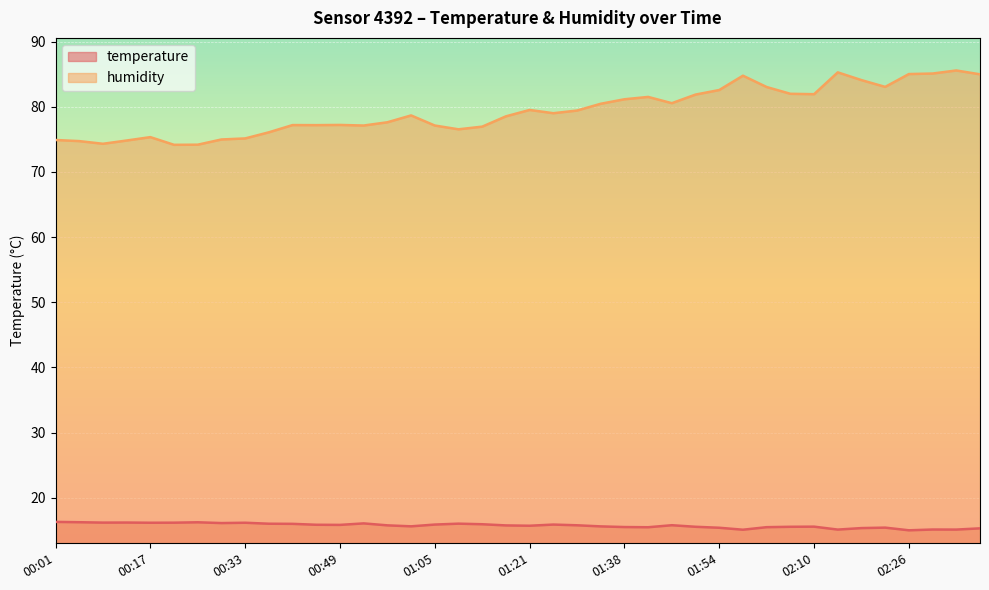

Rank the series by their maximum value, from lowest to highest.

temperature, humidity